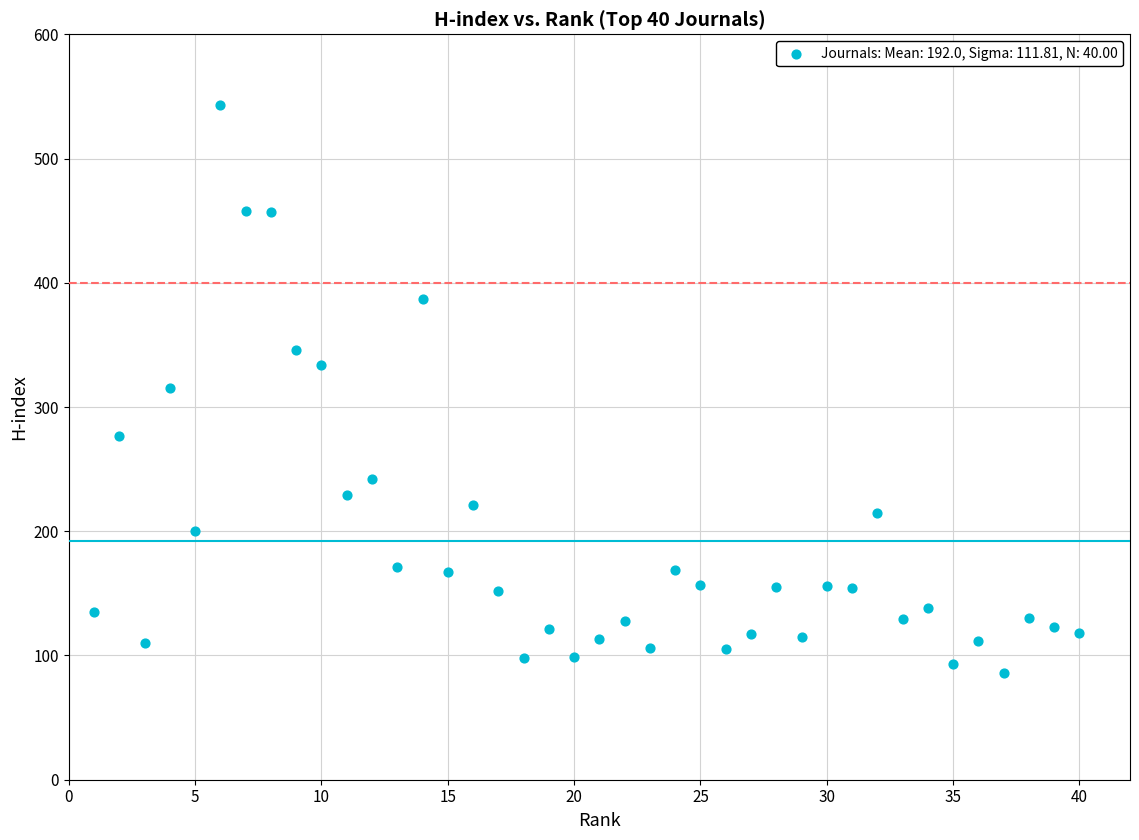

What is the range of Y values (max minus min)?

457